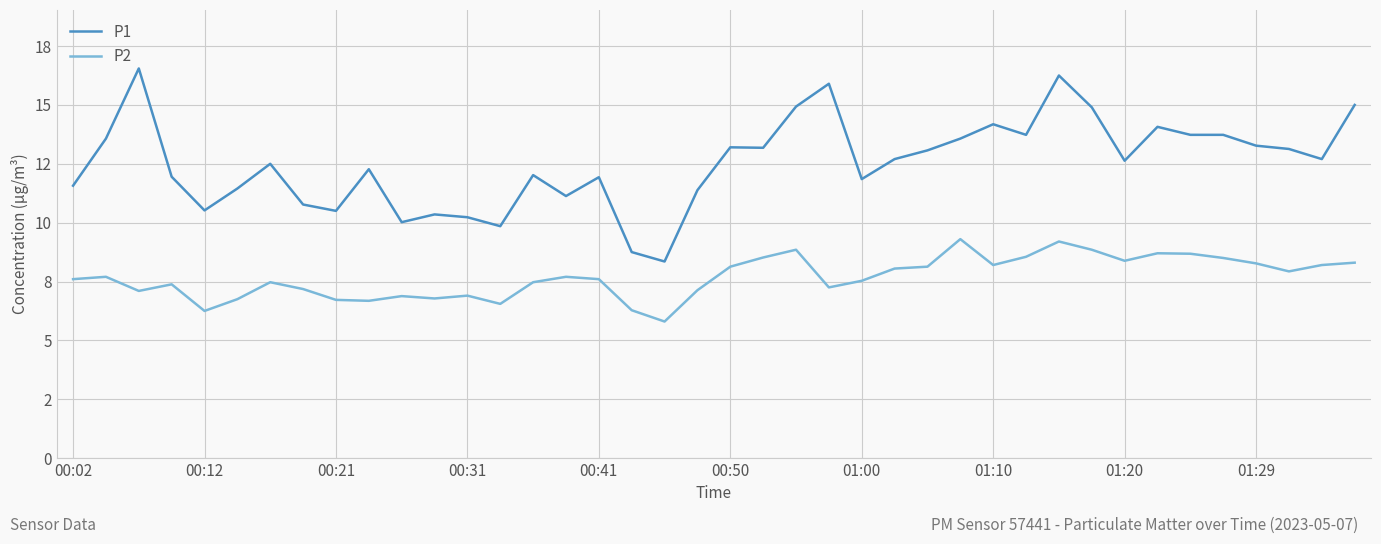

Does the chart have visible grid lines?

Yes